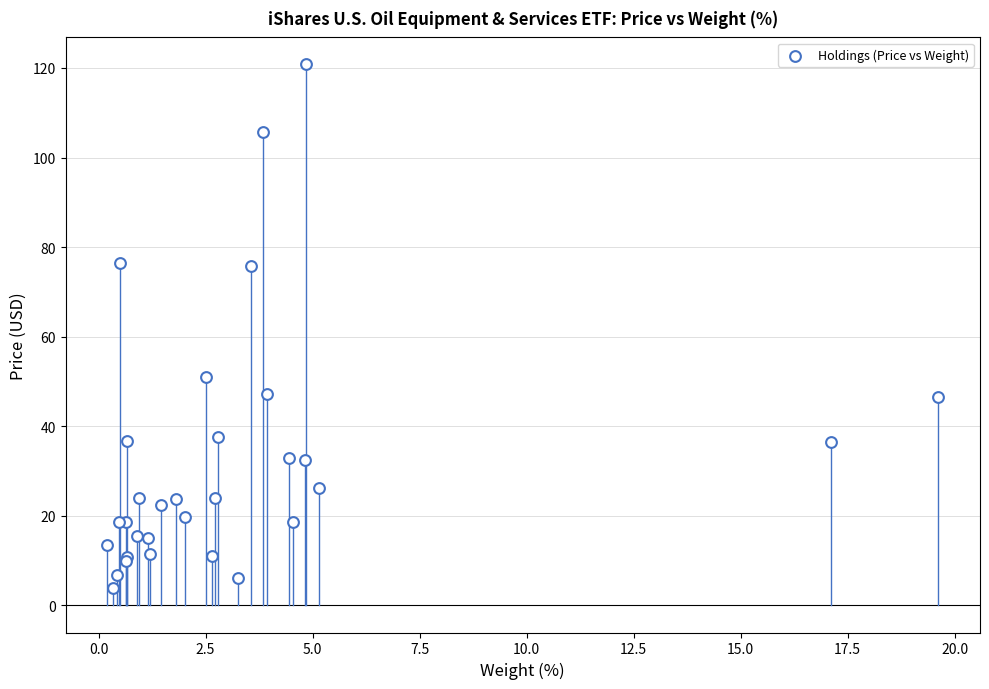

What Y value in the scatter plot is closest to 62?

51.0